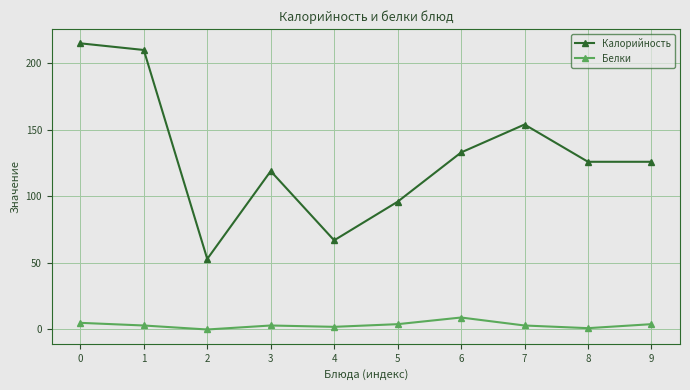

Reading left to right, transcribe all the data shown in this chart.

Калорийность: 215	210	53	119	67	96	133	154	126	126
Белки: 5	3	0	3	2	4	9	3	1	4